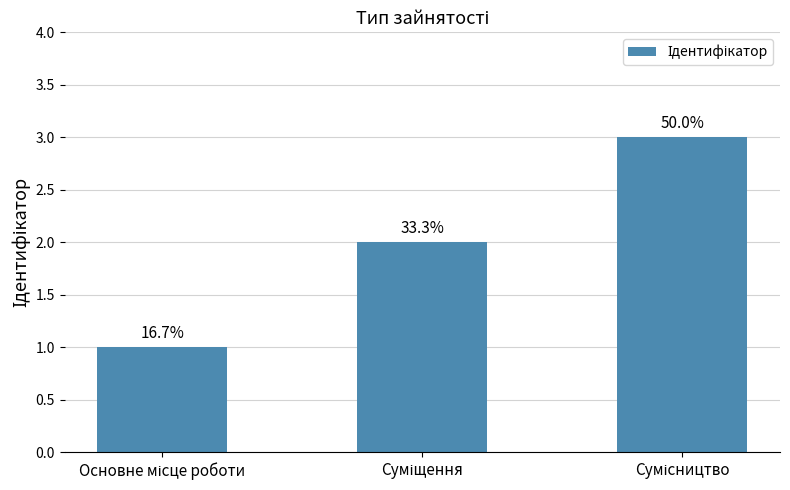

What position from the left is Основне місце роботи?

1